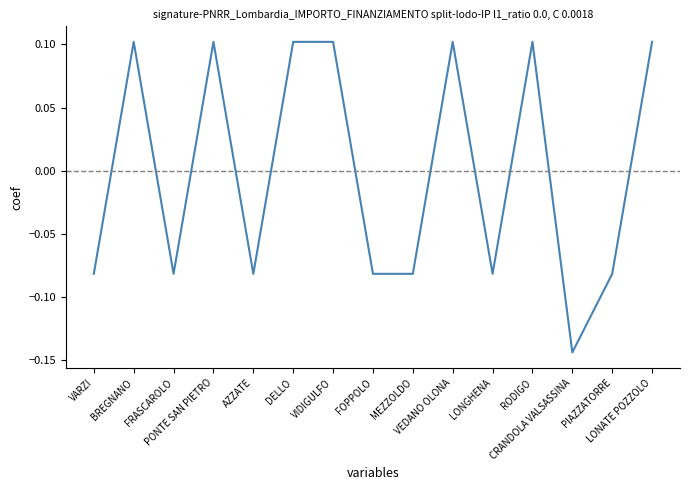

Between DELLO and CRANDOLA VALSASSINA, which is larger?

DELLO